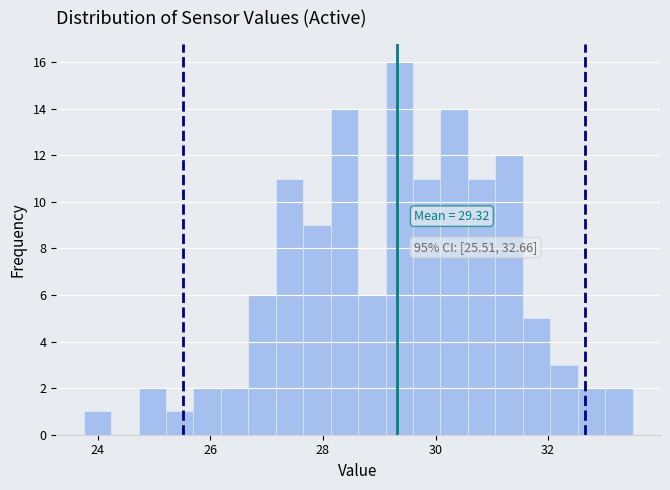

Read against the x-axis, roughly where is the centre of the tallest bar?

29.4